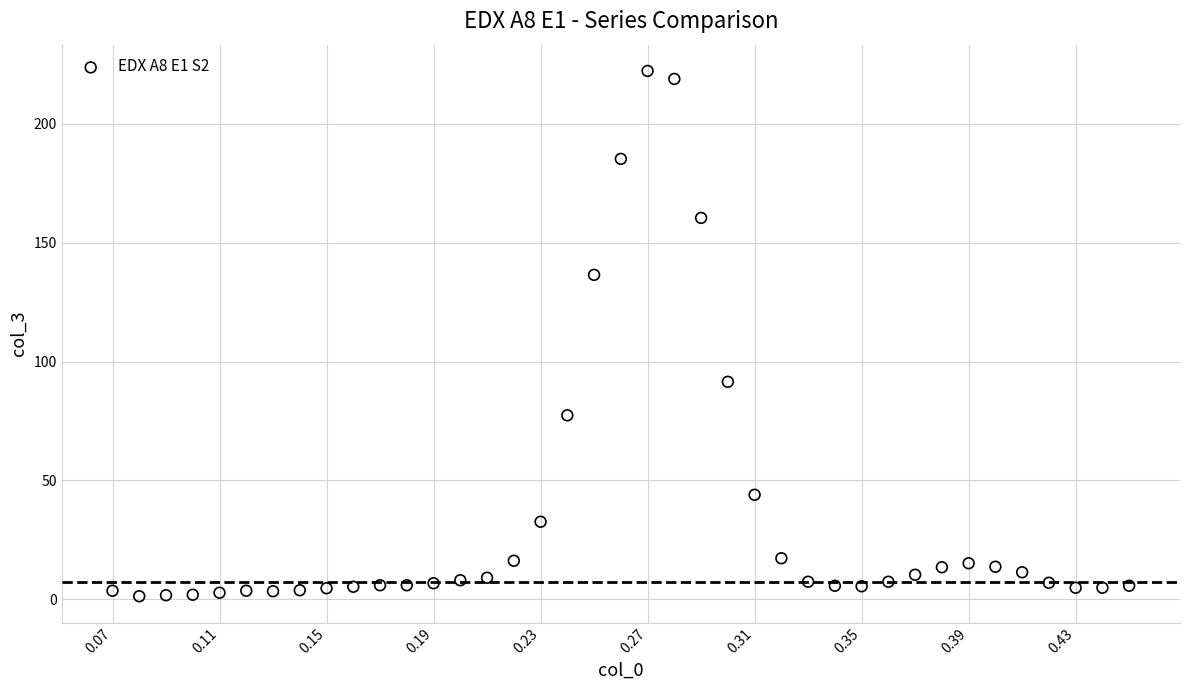

What Y value in the scatter plot is closest to 111?

91.5